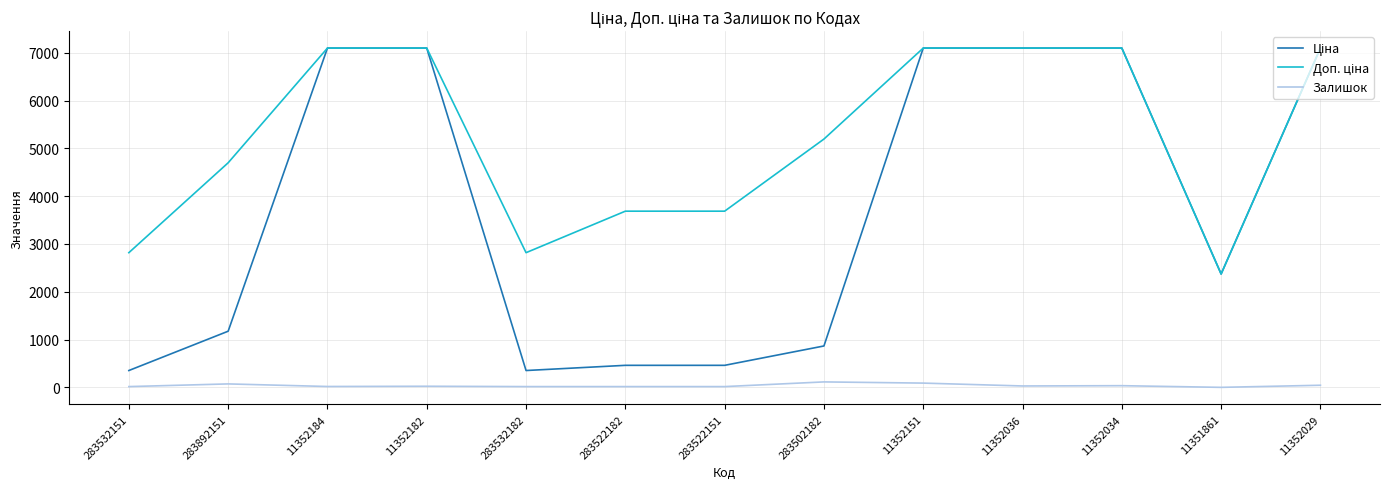

The Залишок series shows 74.1 at 283502182. True or false?

False